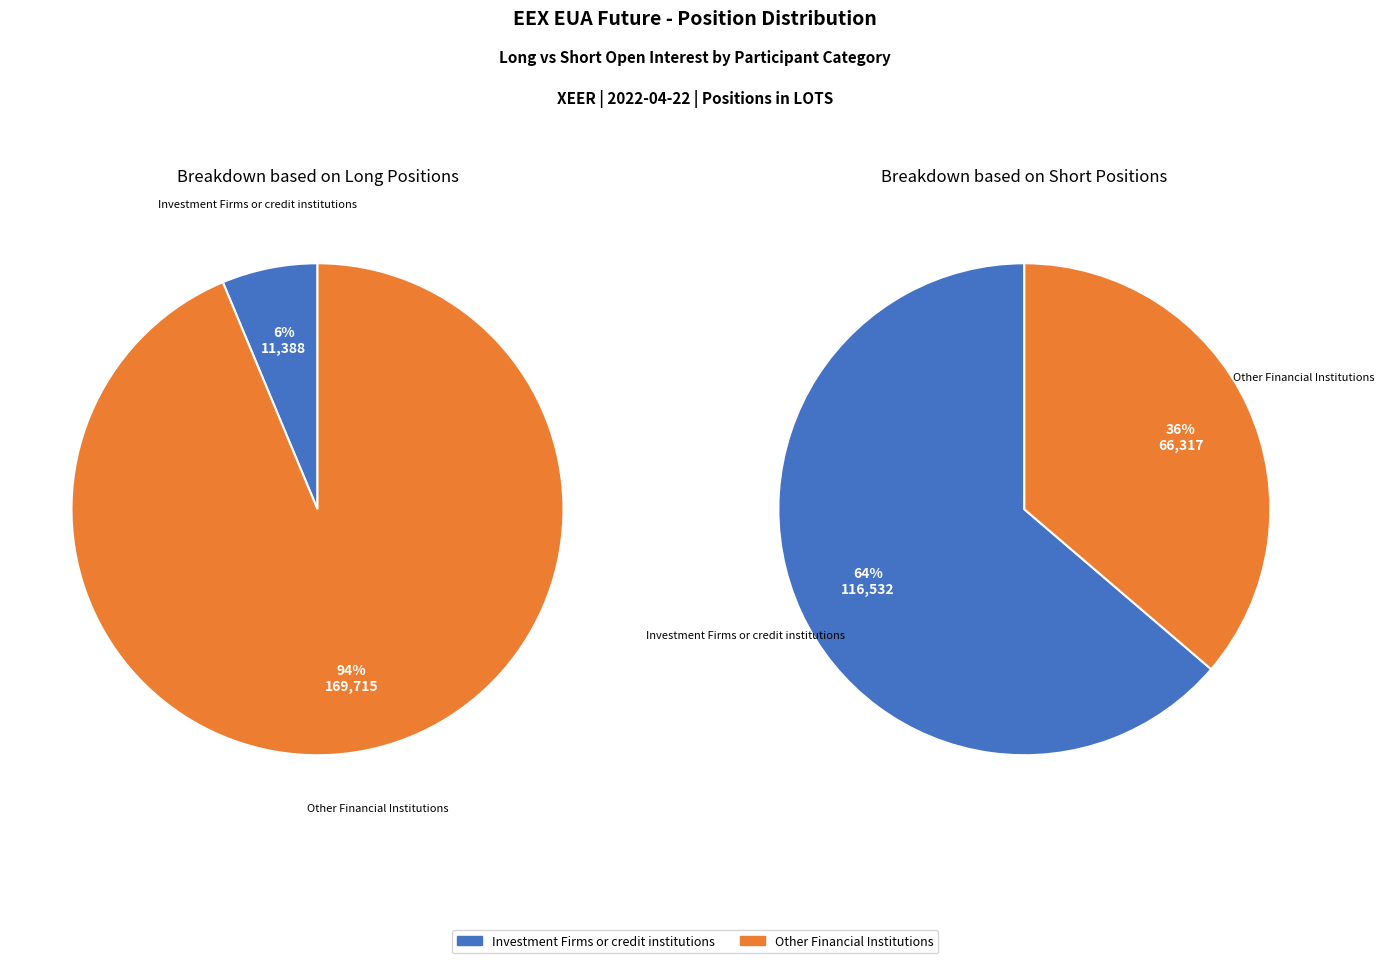

Rank the series by their maximum value, from lowest to highest.

Short, Long